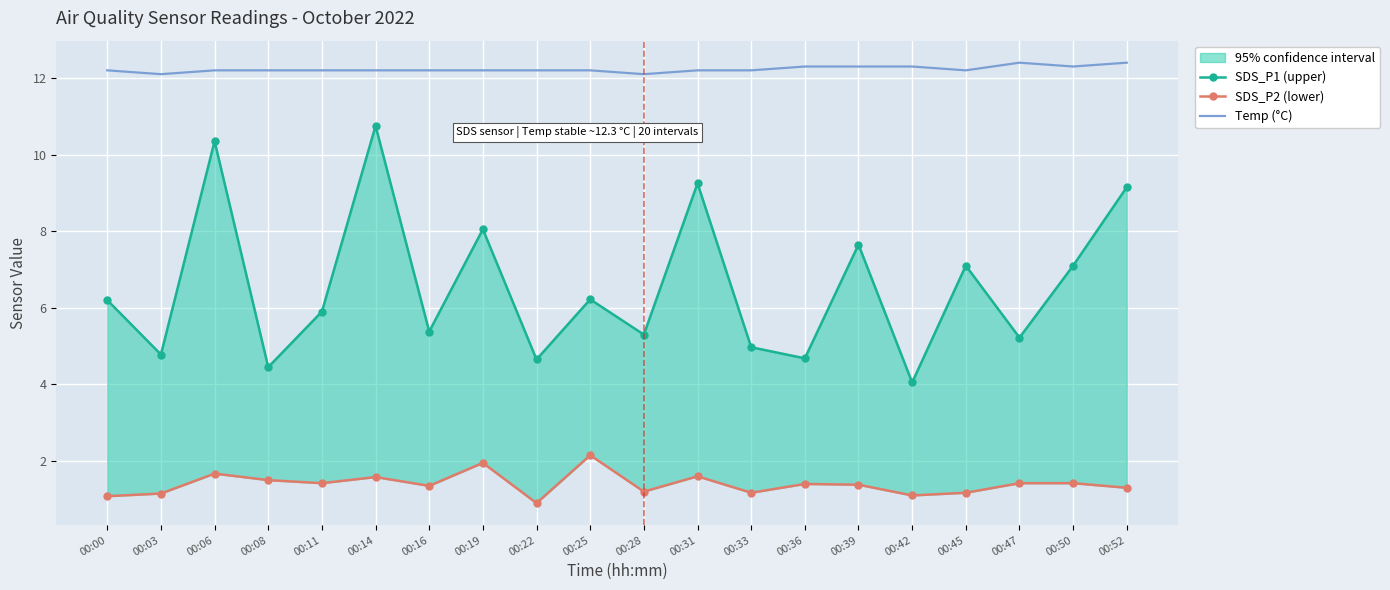

What is the value of the SDS_P2 (lower) point at the 2nd from the left?

1.1